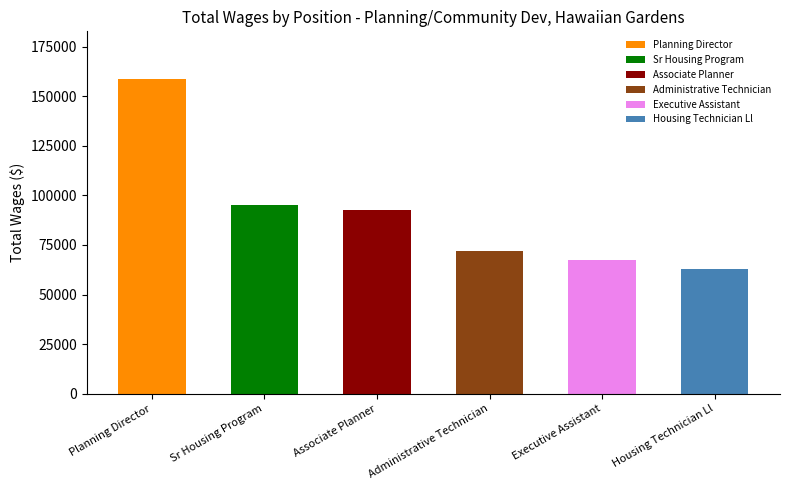

The chart shows a value of 113605 at Administrative Technician. True or false?

False